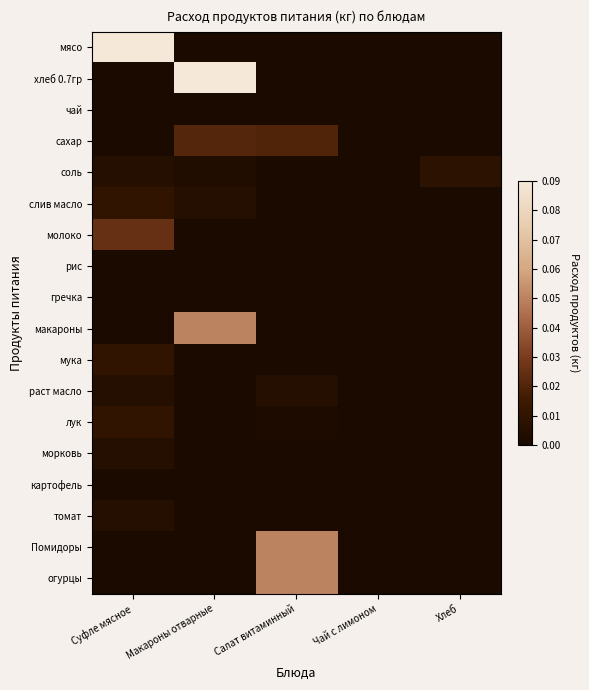

Reading right to left, extract all data points from this chart.

мясо: Хлеб=0.0	Чай с лимоном=0.0	Салат витаминный=0.0	Макароны отварные=0.0	Суфле мясное=0.1
хлеб 0.7гр: Хлеб=0.0	Чай с лимоном=0.0	Салат витаминный=0.0	Макароны отварные=0.1	Суфле мясное=0.0
чай: Хлеб=0.0	Чай с лимоном=0.0	Салат витаминный=0.0	Макароны отварные=0.0	Суфле мясное=0.0
сахар: Хлеб=0.0	Чай с лимоном=0.0	Салат витаминный=0.0	Макароны отварные=0.0	Суфле мясное=0.0
соль: Хлеб=0.0	Чай с лимоном=0.0	Салат витаминный=0.0	Макароны отварные=0.0	Суфле мясное=0.0
слив масло: Хлеб=0.0	Чай с лимоном=0.0	Салат витаминный=0.0	Макароны отварные=0.0	Суфле мясное=0.0
молоко: Хлеб=0.0	Чай с лимоном=0.0	Салат витаминный=0.0	Макароны отварные=0.0	Суфле мясное=0.0
рис: Хлеб=0.0	Чай с лимоном=0.0	Салат витаминный=0.0	Макароны отварные=0.0	Суфле мясное=0.0
гречка: Хлеб=0.0	Чай с лимоном=0.0	Салат витаминный=0.0	Макароны отварные=0.0	Суфле мясное=0.0
макароны: Хлеб=0.0	Чай с лимоном=0.0	Салат витаминный=0.0	Макароны отварные=0.1	Суфле мясное=0.0
мука: Хлеб=0.0	Чай с лимоном=0.0	Салат витаминный=0.0	Макароны отварные=0.0	Суфле мясное=0.0
раст масло: Хлеб=0.0	Чай с лимоном=0.0	Салат витаминный=0.0	Макароны отварные=0.0	Суфле мясное=0.0
лук: Хлеб=0.0	Чай с лимоном=0.0	Салат витаминный=0.0	Макароны отварные=0.0	Суфле мясное=0.0
морковь: Хлеб=0.0	Чай с лимоном=0.0	Салат витаминный=0.0	Макароны отварные=0.0	Суфле мясное=0.0
картофель: Хлеб=0.0	Чай с лимоном=0.0	Салат витаминный=0.0	Макароны отварные=0.0	Суфле мясное=0.0
томат: Хлеб=0.0	Чай с лимоном=0.0	Салат витаминный=0.0	Макароны отварные=0.0	Суфле мясное=0.0
Помидоры: Хлеб=0.0	Чай с лимоном=0.0	Салат витаминный=0.1	Макароны отварные=0.0	Суфле мясное=0.0
огурцы: Хлеб=0.0	Чай с лимоном=0.0	Салат витаминный=0.1	Макароны отварные=0.0	Суфле мясное=0.0